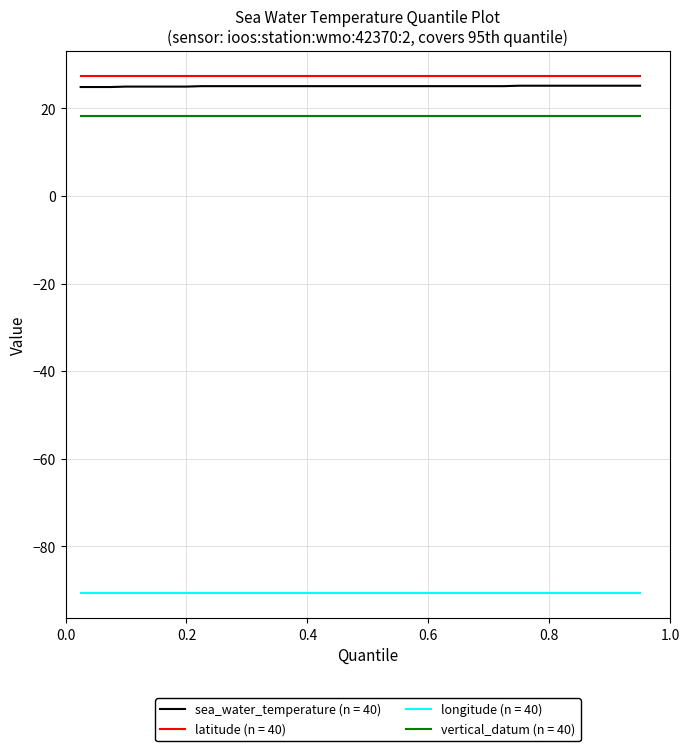

What is the minimum value for sea_water_temperature (n = 40)?

24.9